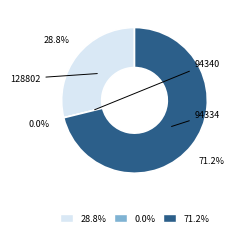

To the nearest percent, what portion does 94334 represent?

71%